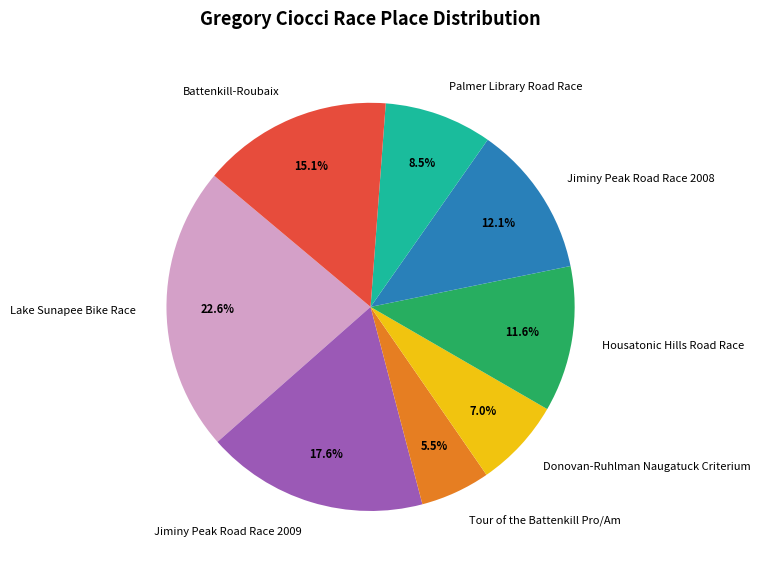

How many slices are in this pie chart?

8